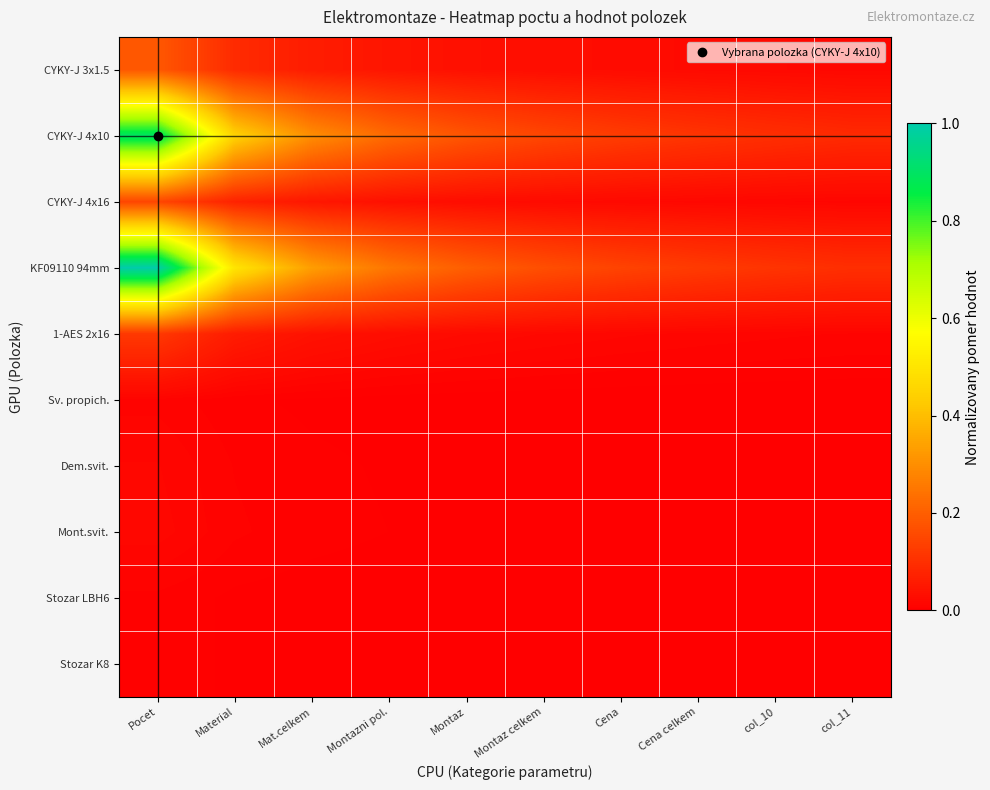

Reading left to right, extract all data points from this chart.

CYKY-J 3x1.5: Pocet=0.2	Material=0.1	Mat.celkem=0.1	Montazni pol.=0.0	Montaz=0.0	Montaz celkem=0.0	Cena=0.0	Cena celkem=0.0	col_10=0.0	col_11=0.0
CYKY-J 4x10: Pocet=0.9	Material=0.4	Mat.celkem=0.3	Montazni pol.=0.2	Montaz=0.2	Montaz celkem=0.1	Cena=0.1	Cena celkem=0.1	col_10=0.1	col_11=0.1
CYKY-J 4x16: Pocet=0.1	Material=0.1	Mat.celkem=0.0	Montazni pol.=0.0	Montaz=0.0	Montaz celkem=0.0	Cena=0.0	Cena celkem=0.0	col_10=0.0	col_11=0.0
KF09110 94mm: Pocet=1.0	Material=0.5	Mat.celkem=0.3	Montazni pol.=0.2	Montaz=0.2	Montaz celkem=0.2	Cena=0.1	Cena celkem=0.1	col_10=0.1	col_11=0.1
1-AES 2x16: Pocet=0.1	Material=0.1	Mat.celkem=0.0	Montazni pol.=0.0	Montaz=0.0	Montaz celkem=0.0	Cena=0.0	Cena celkem=0.0	col_10=0.0	col_11=0.0
Sv. propich.: Pocet=0.0	Material=0.0	Mat.celkem=0.0	Montazni pol.=0.0	Montaz=0.0	Montaz celkem=0.0	Cena=0.0	Cena celkem=0.0	col_10=0.0	col_11=0.0
Dem.svit.: Pocet=0.0	Material=0.0	Mat.celkem=0.0	Montazni pol.=0.0	Montaz=0.0	Montaz celkem=0.0	Cena=0.0	Cena celkem=0.0	col_10=0.0	col_11=0.0
Mont.svit.: Pocet=0.0	Material=0.0	Mat.celkem=0.0	Montazni pol.=0.0	Montaz=0.0	Montaz celkem=0.0	Cena=0.0	Cena celkem=0.0	col_10=0.0	col_11=0.0
Stozar LBH6: Pocet=0.0	Material=0.0	Mat.celkem=0.0	Montazni pol.=0.0	Montaz=0.0	Montaz celkem=0.0	Cena=0.0	Cena celkem=0.0	col_10=0.0	col_11=0.0
Stozar K8: Pocet=0.0	Material=0.0	Mat.celkem=0.0	Montazni pol.=0.0	Montaz=0.0	Montaz celkem=0.0	Cena=0.0	Cena celkem=0.0	col_10=0.0	col_11=0.0